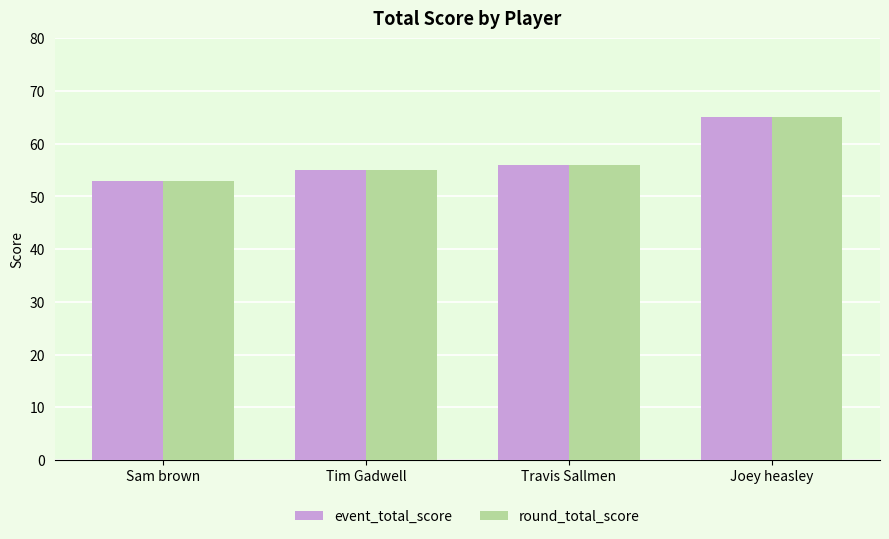

At how many categories does at least one series exceed 58?

1